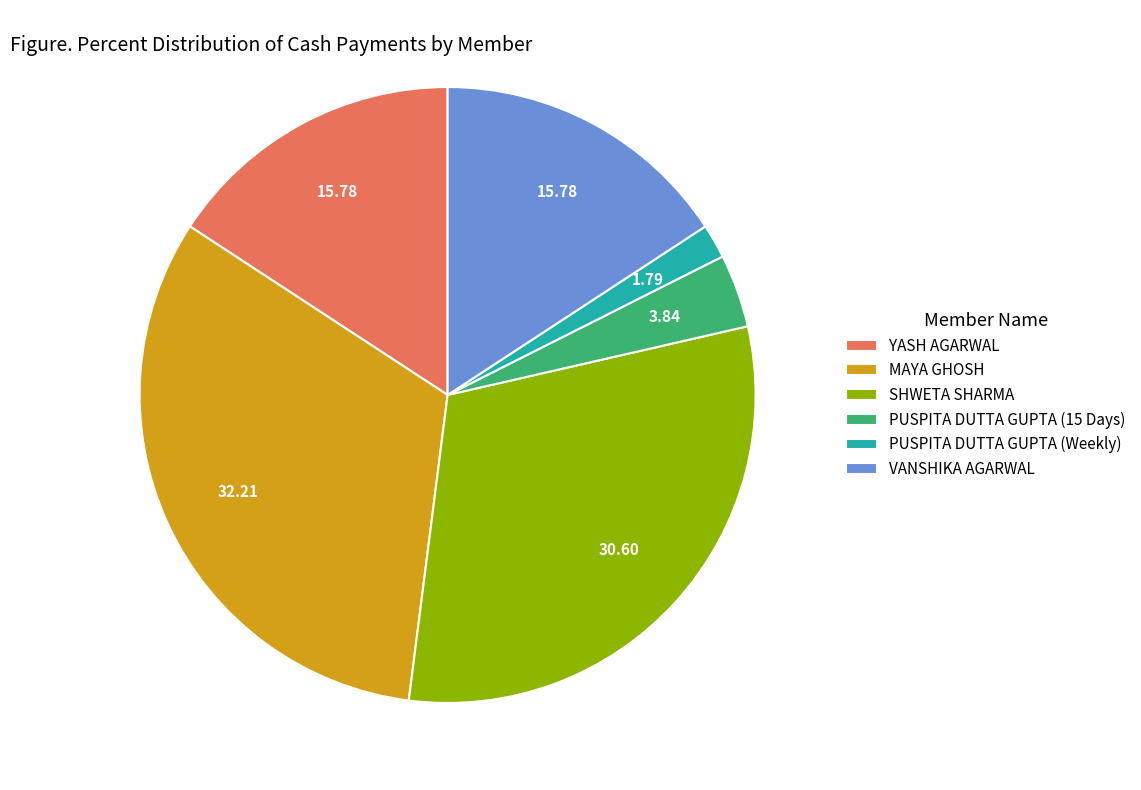

Approximately how many times larger is the value at VANSHIKA AGARWAL compared to PUSPITA DUTTA GUPTA (15 Days)?

4.1